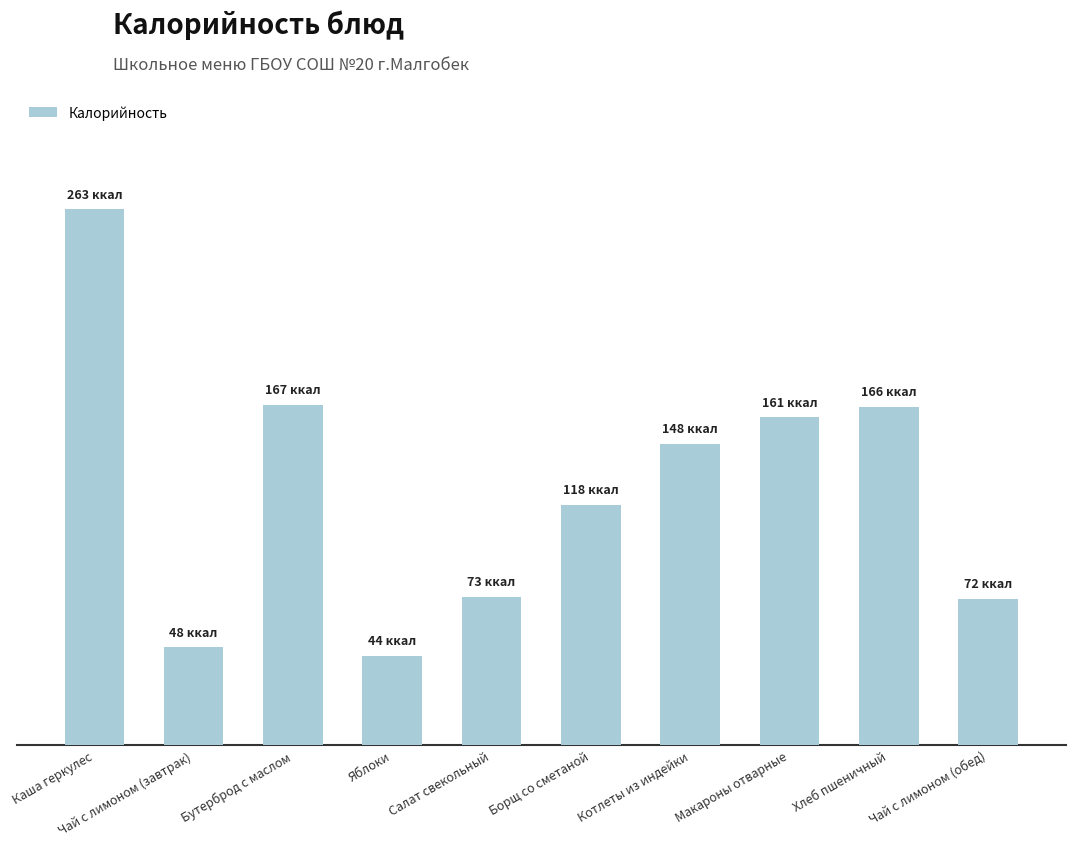

List the labels in order of value, smallest first.

Яблоки, Чай с лимоном (завтрак), Чай с лимоном (обед), Салат свекольный, Борщ со сметаной, Котлеты из индейки, Макароны отварные, Хлеб пшеничный, Бутерброд с маслом, Каша геркулес